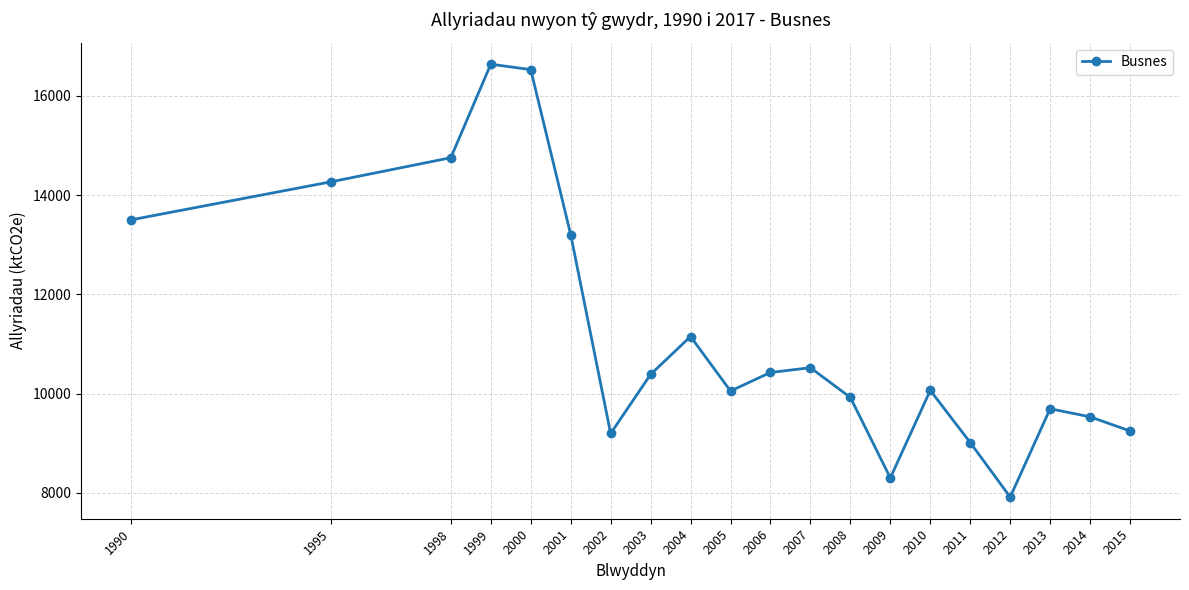

How many series are shown in this chart?

1